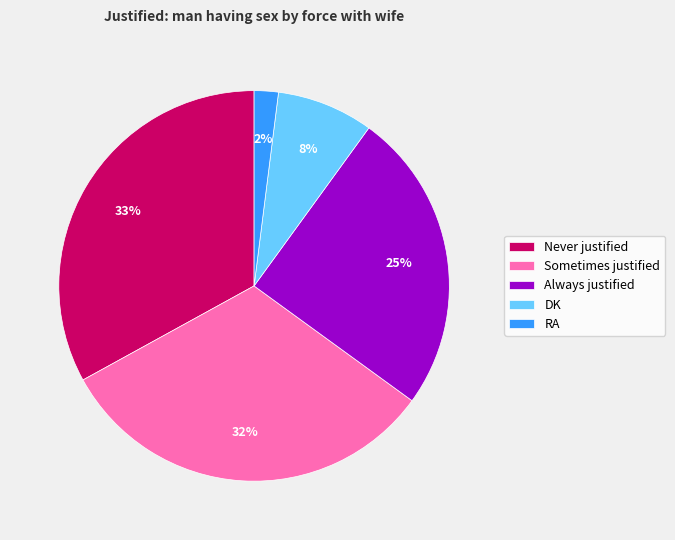

To the nearest percent, what portion does Always justified represent?

25%